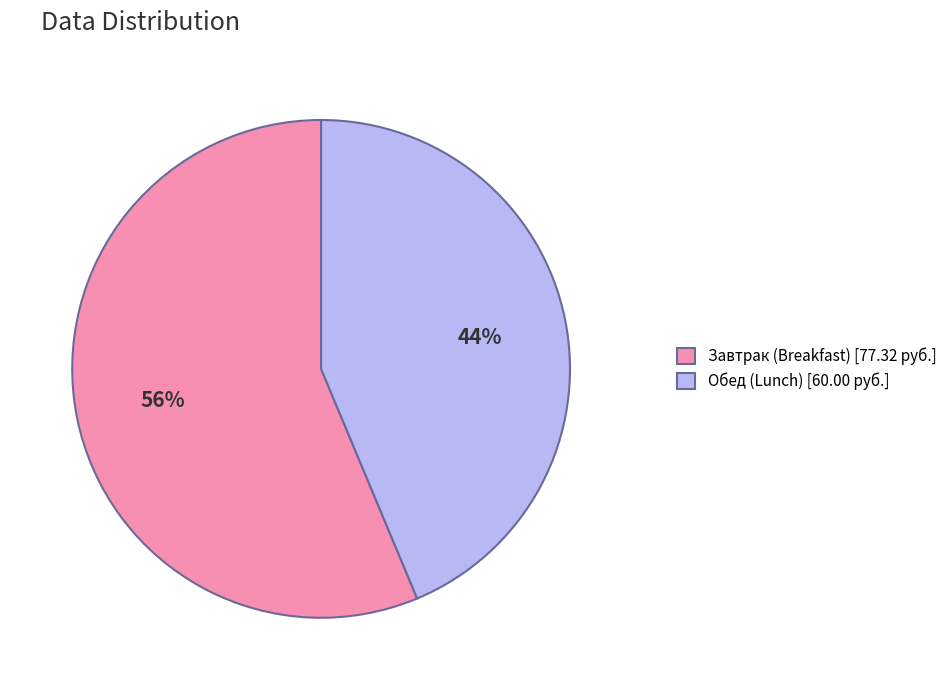

Between Обед (Lunch) [60.00 руб.] and Завтрак (Breakfast) [77.32 руб.], which is larger?

Завтрак (Breakfast) [77.32 руб.]